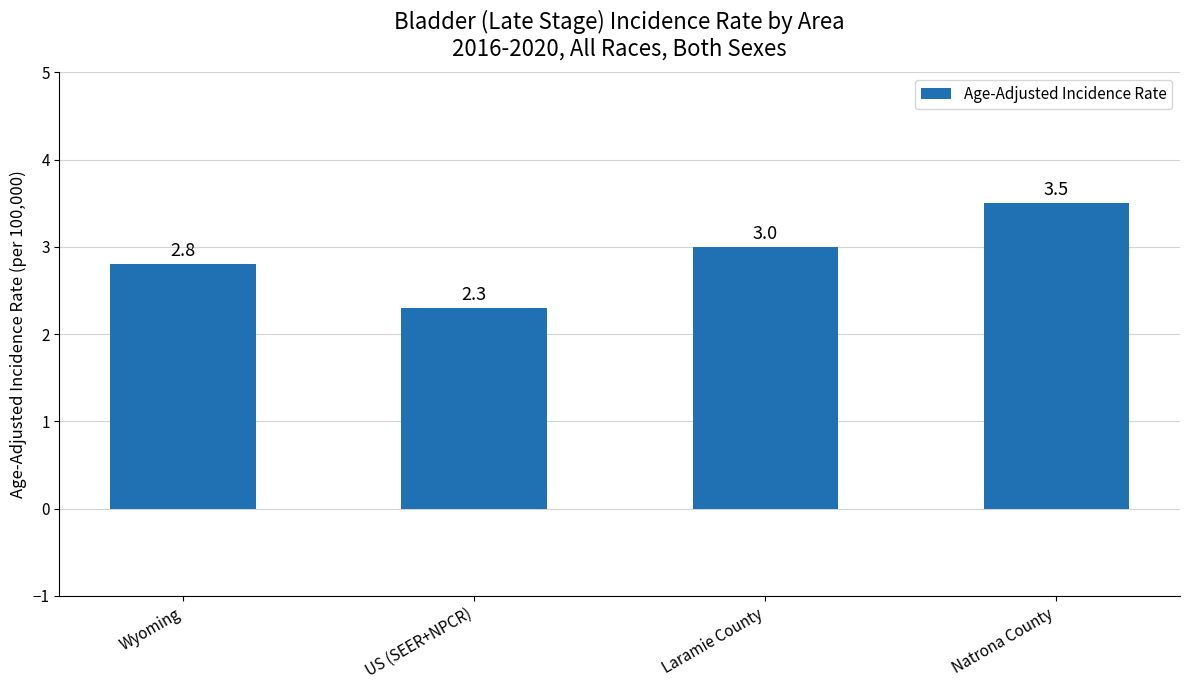

Reading right to left, what are all the values shown in this chart?

Natrona County=3.5	Laramie County=3.0	US (SEER+NPCR)=2.3	Wyoming=2.8